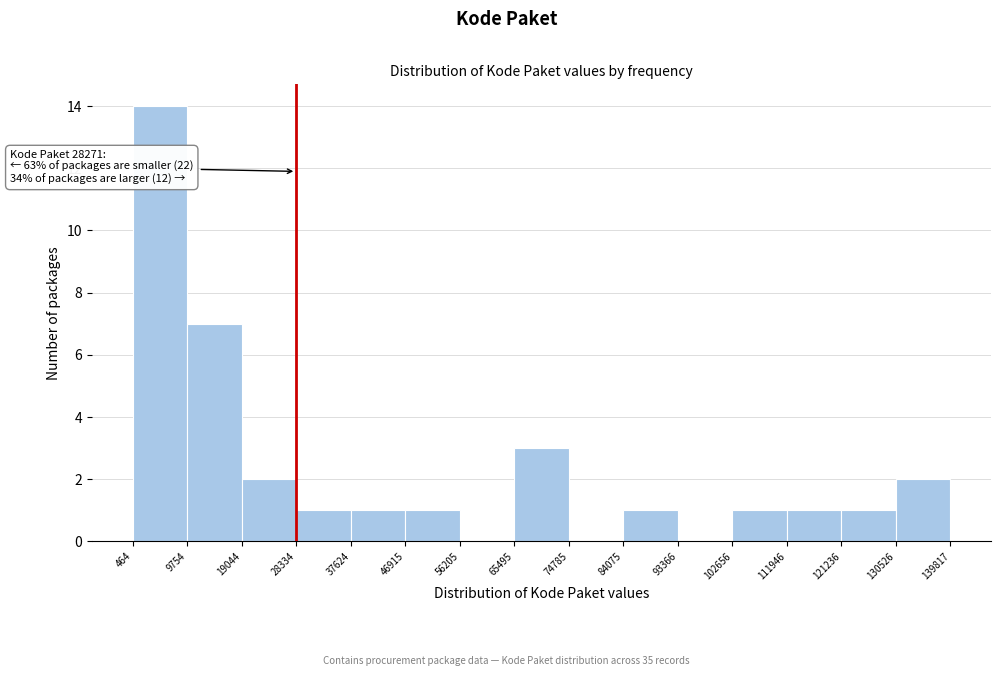

Which range on the x-axis has the tallest bar?

464 to 9754